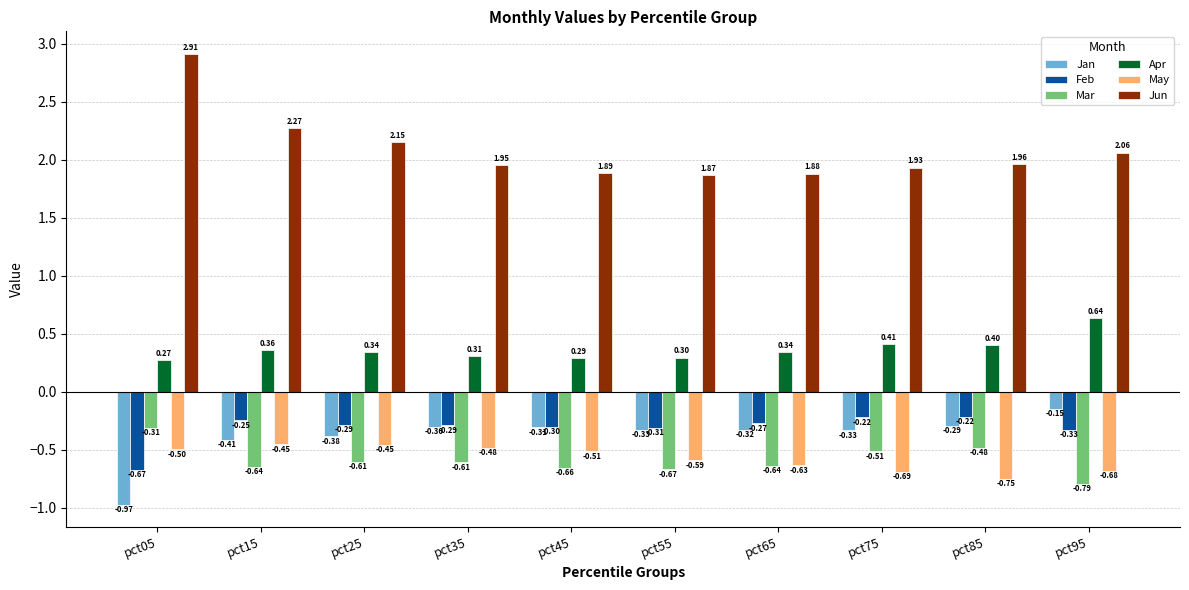

Between pct15 and pct25, which series saw the biggest shift?

Jun